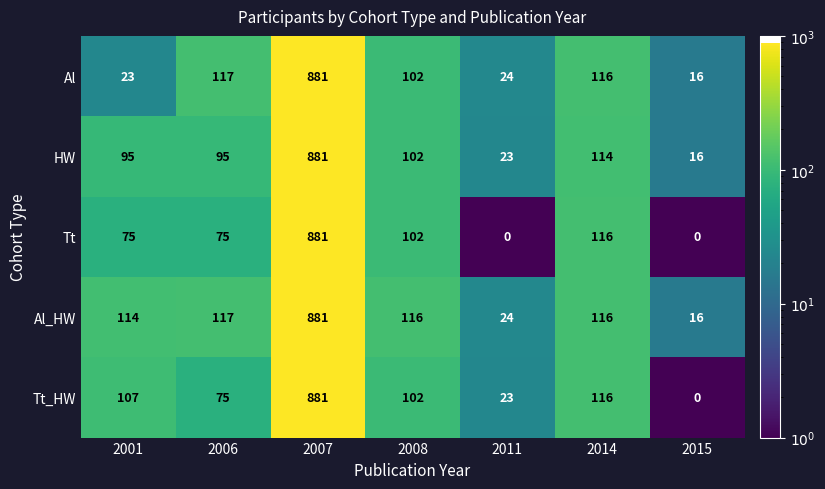

Rank the series by their average value, from lowest to highest.

Tt, Al, Tt_HW, HW, Al_HW